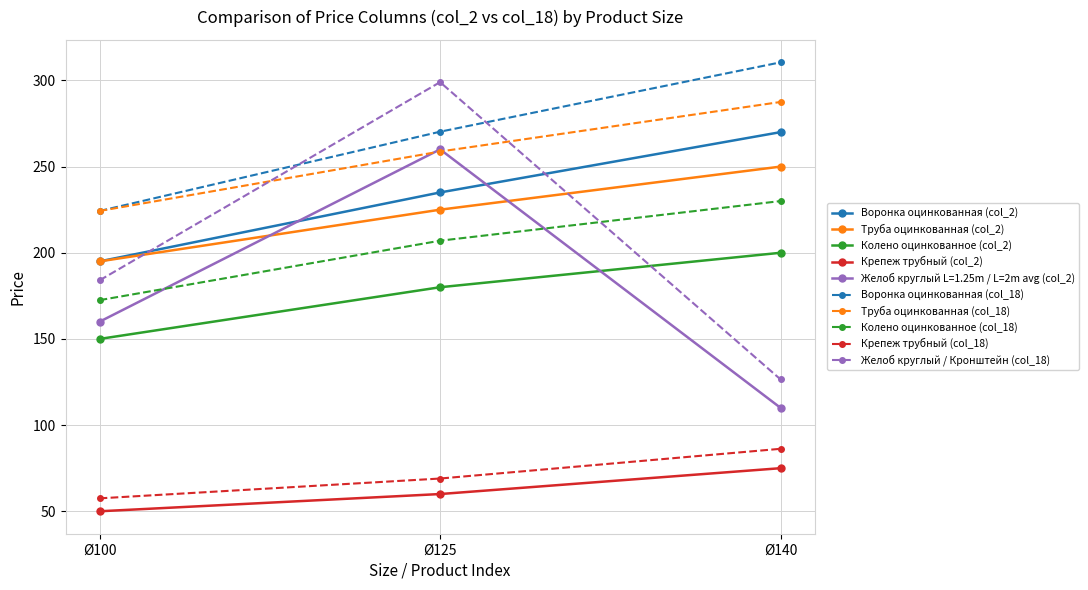

Read the Труба оцинкованная (col_2) value at Ø100.

195.0